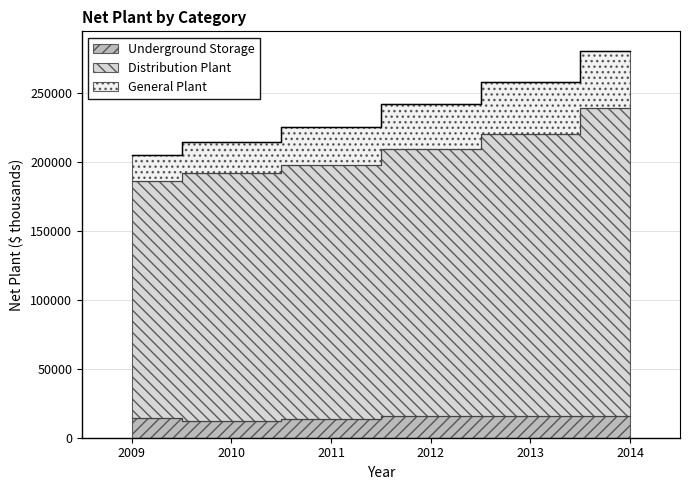

At which label does Underground Storage first exceed 15623?

2012